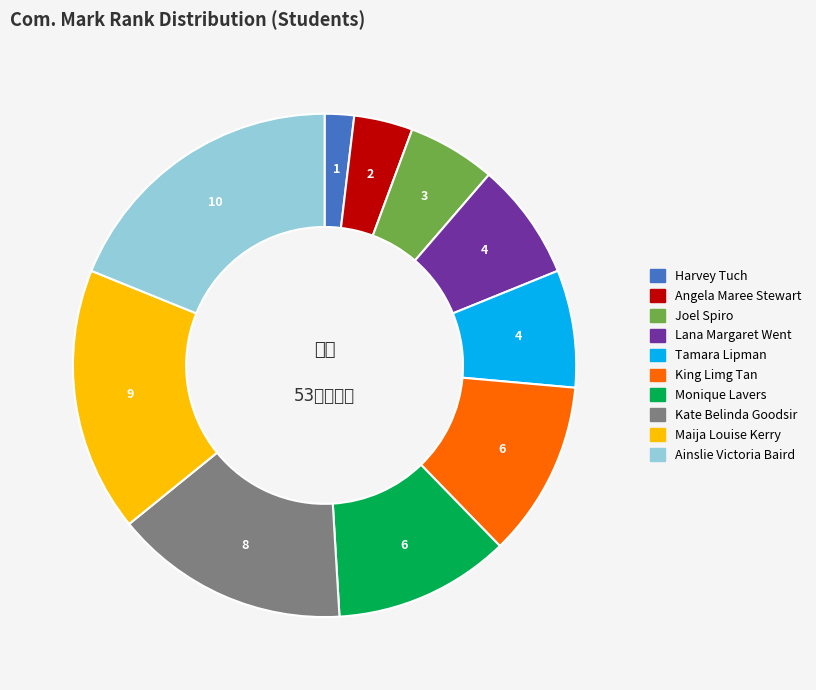

The Harvey Tuch slice represents 2% of the pie. True or false?

True